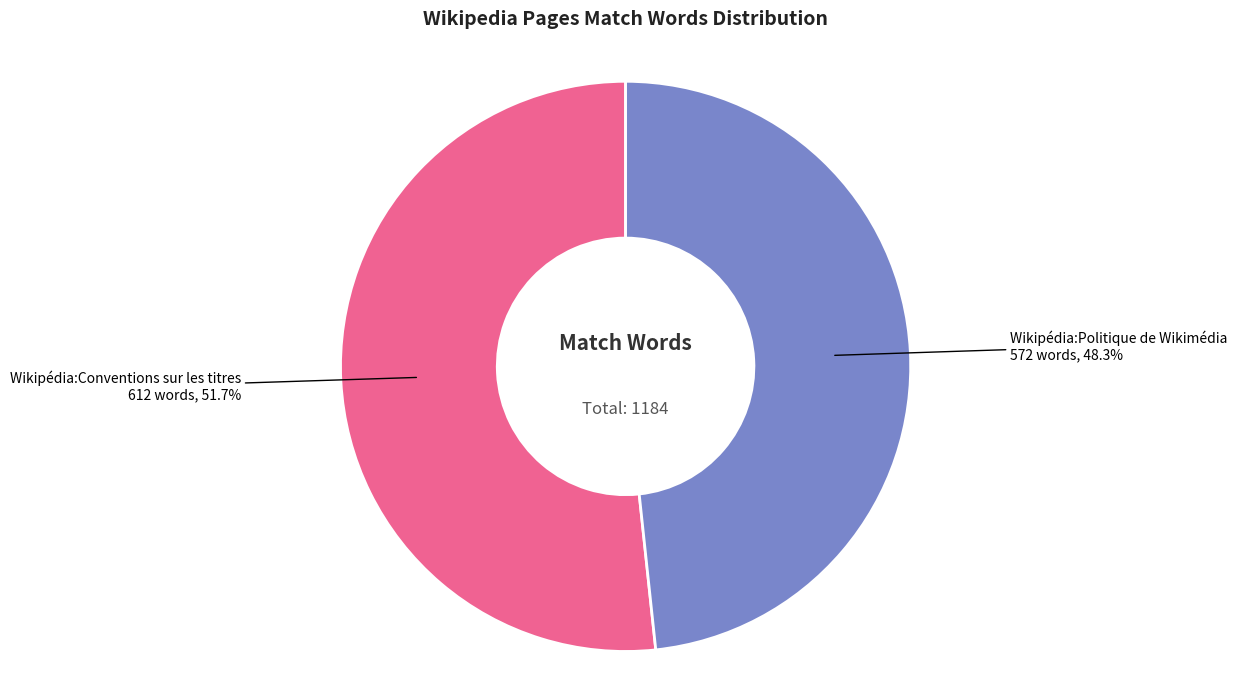

Count the number of slices in the pie.

2